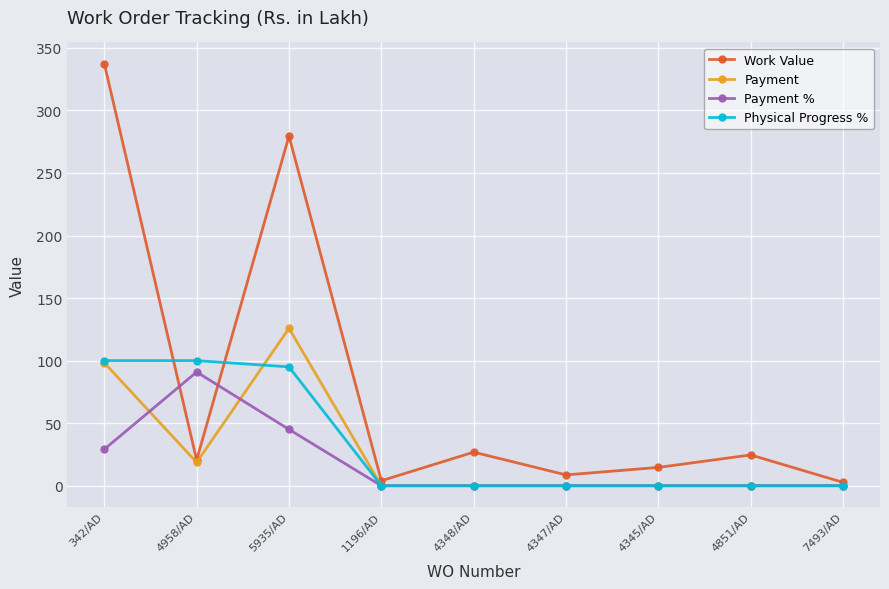

What is the highest value of the Work Value series?

337.4